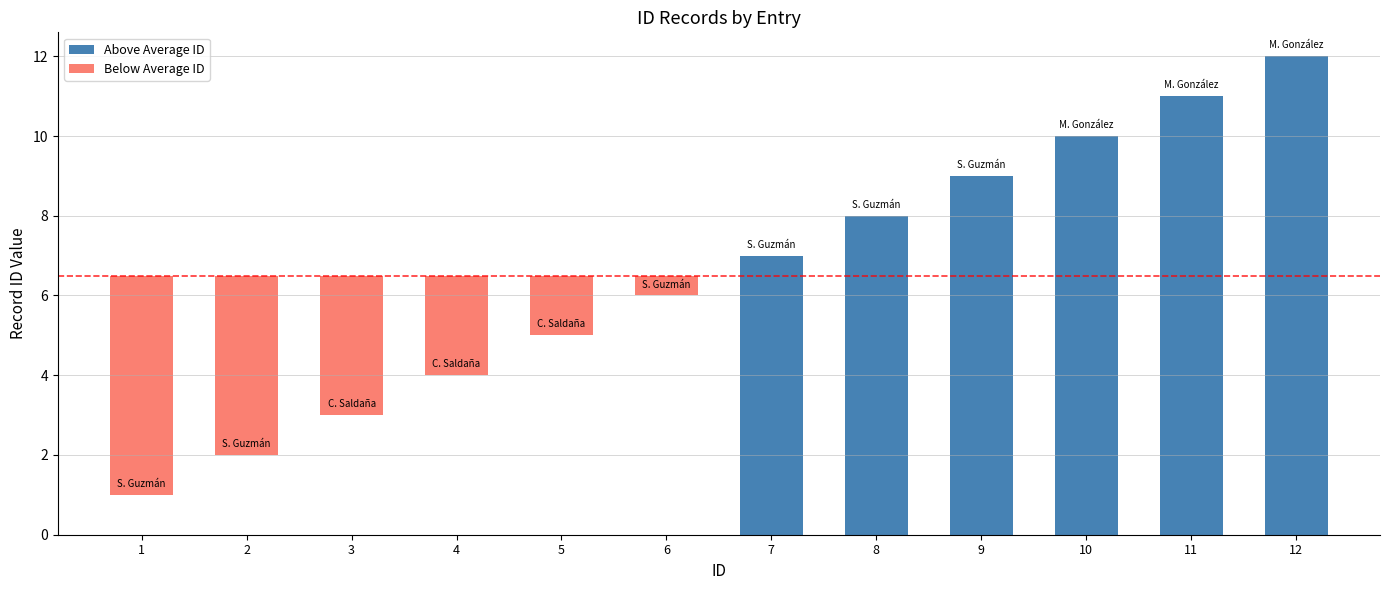

Are the bars horizontal?

No